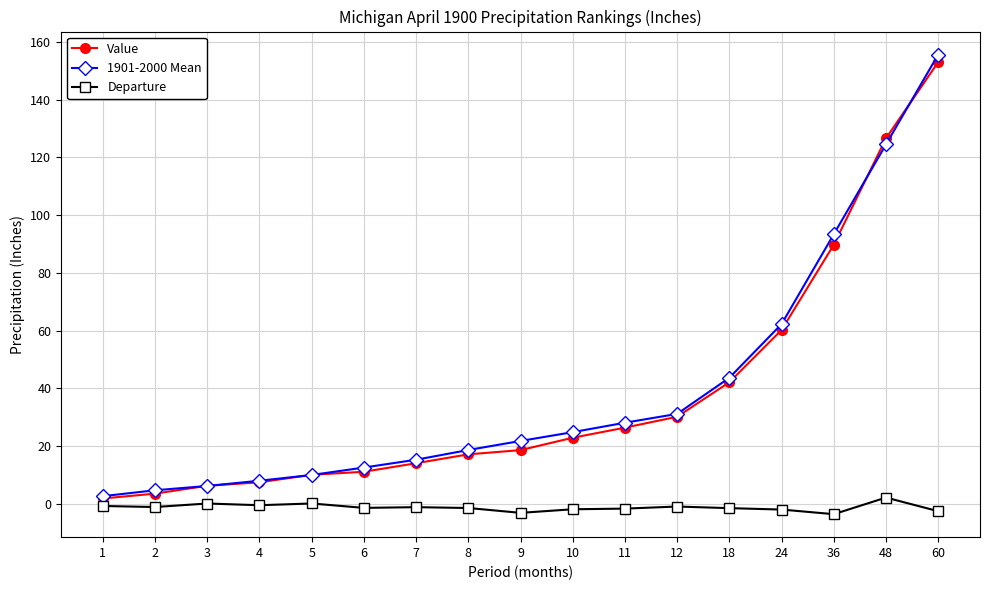

True or false: Departure and Value intersect in this chart.

False